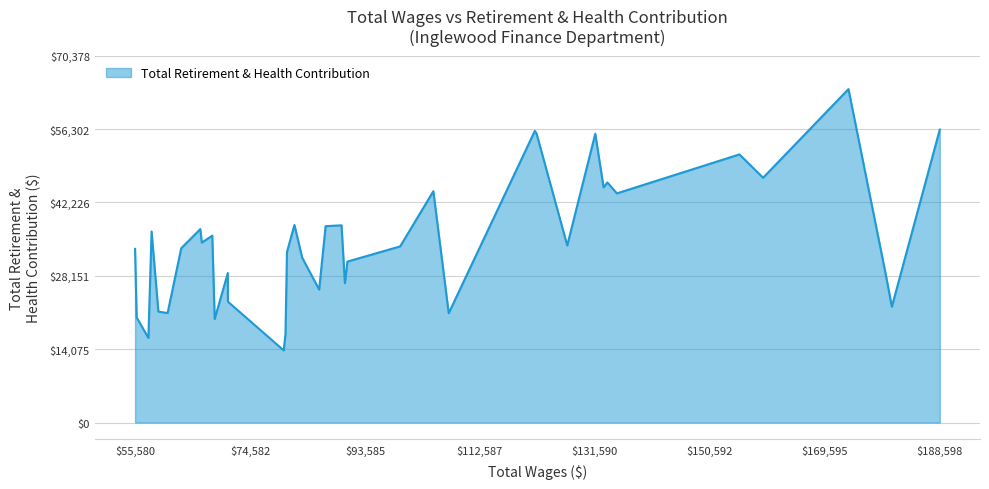

How many lines are shown in the chart?

1